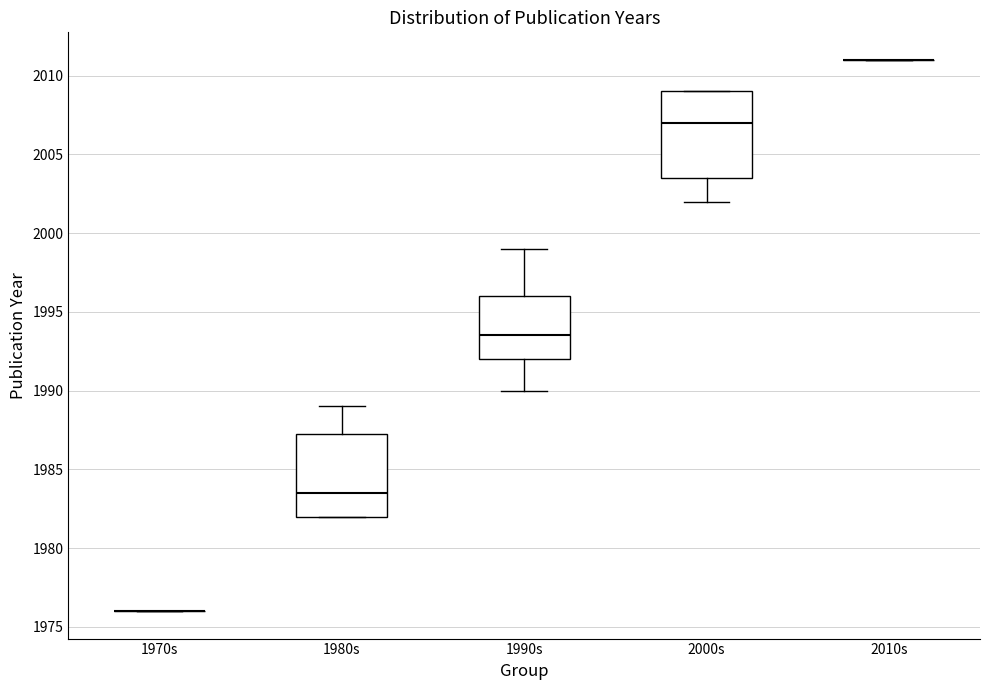

Reading left to right, transcribe this box plot: for each box, give where its median line is, the range the box spans, and where its two whiskers end, as read against the y-axis. The values are not printed on the chart, so give them approximately, as read against the axis.

1970s: box collapsed to a line at 1976.0, whiskers 1976.0 to 1976.0
1980s: median 1983.5, box 1982.0 to 1987.5, whiskers 1982.0 to 1989.0
1990s: median 1993.5, box 1992.0 to 1996.0, whiskers 1990.0 to 1999.0
2000s: median 2007.0, box 2003.5 to 2009.0, whiskers 2002.0 to 2009.0
2010s: box collapsed to a line at 2011.0, whiskers 2011.0 to 2011.0